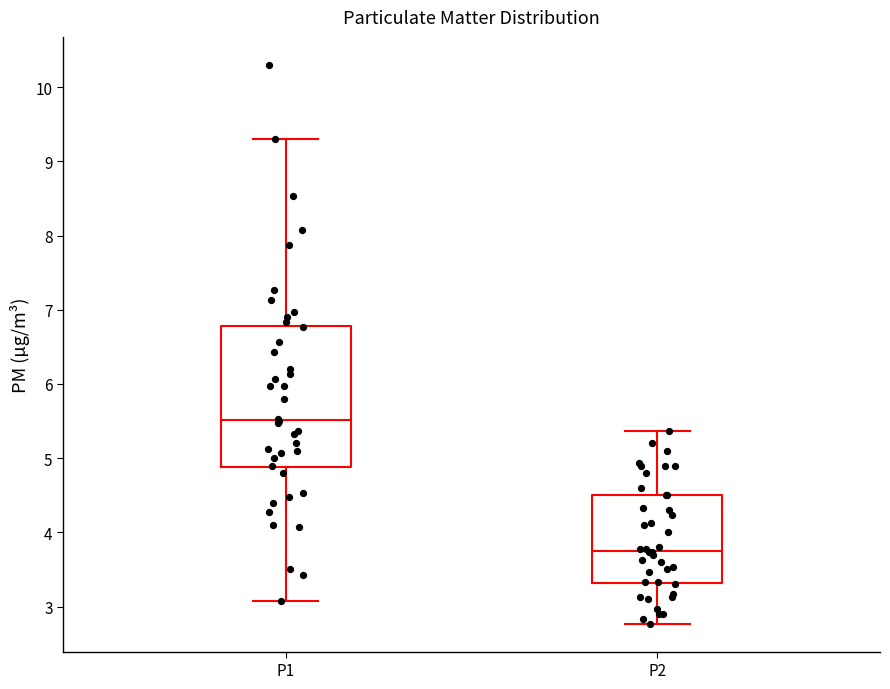

Which box has the lowest median line?

P2